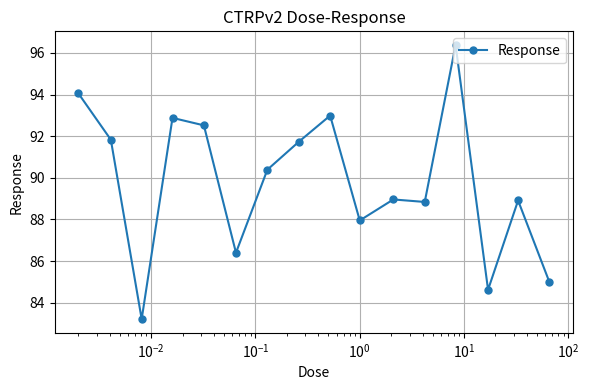

What is the greatest value displayed?

96.4